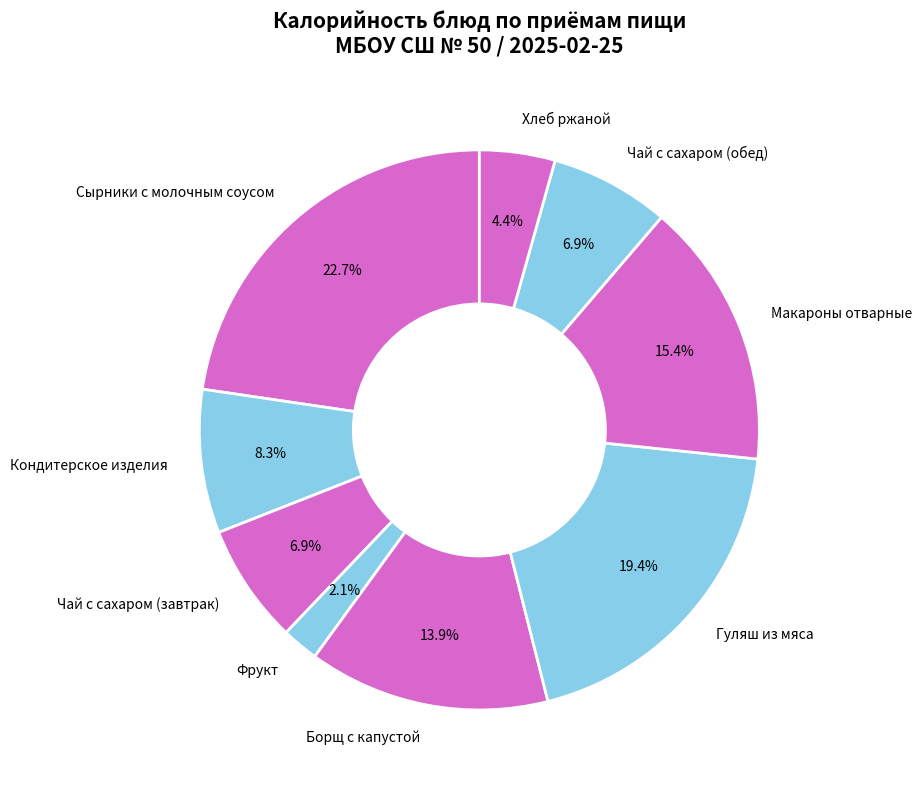

The Борщ с капустой slice represents 14% of the pie. True or false?

True